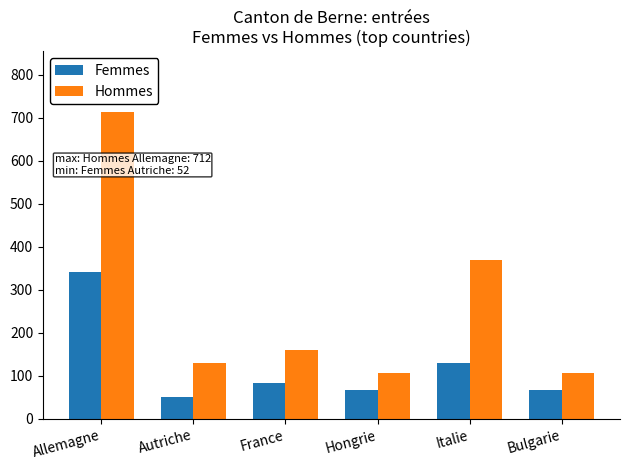

At how many categories does at least one series exceed 136?

3